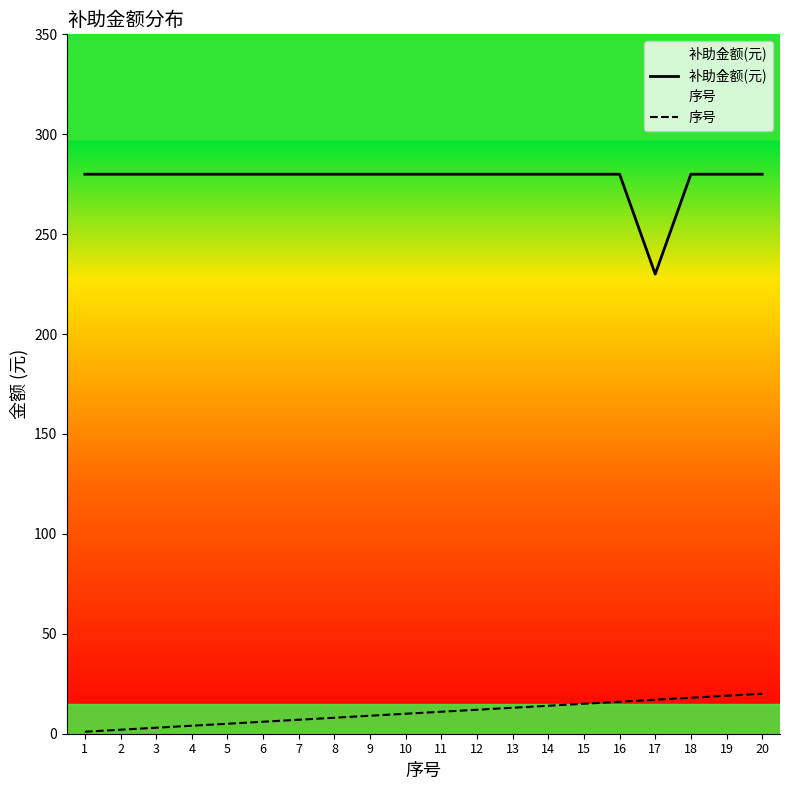

Is it true that 补助金额(元) equals 280 at 4?

True